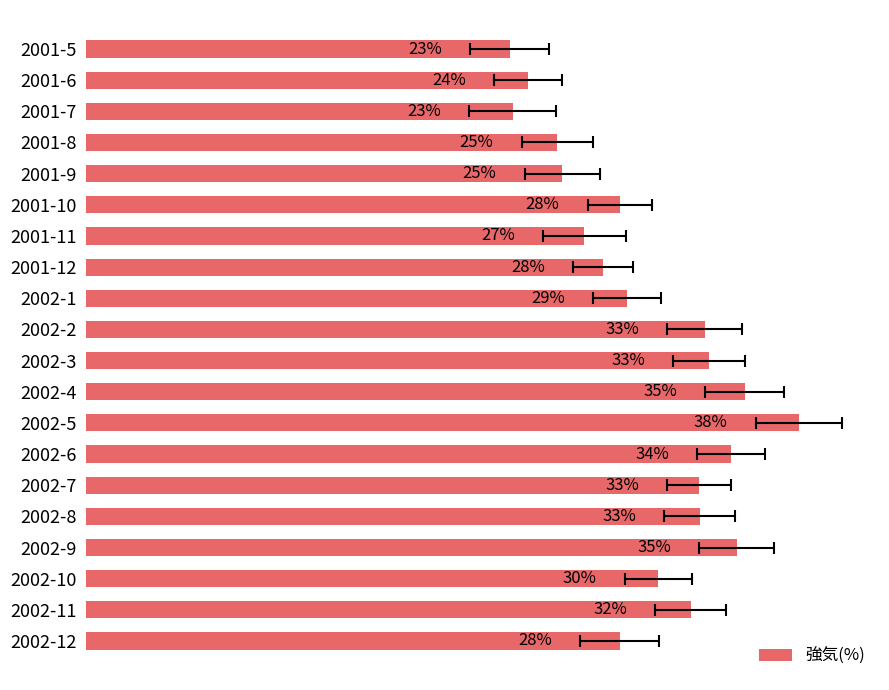

What is the difference between the second highest and minimum values?

12.5